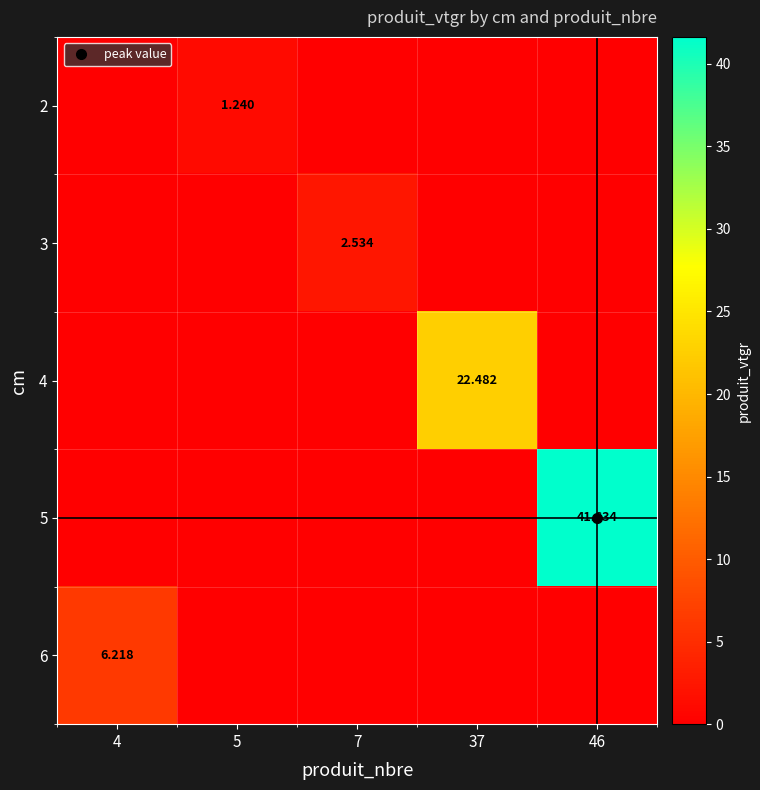

At how many categories does at least one series exceed 26?

1